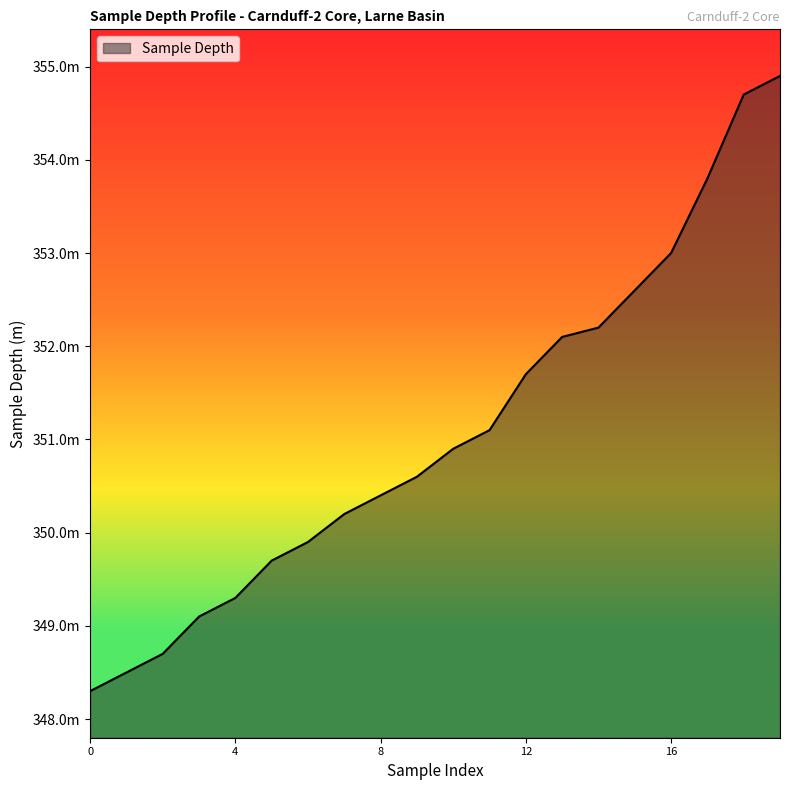

Does the chart have visible grid lines?

No